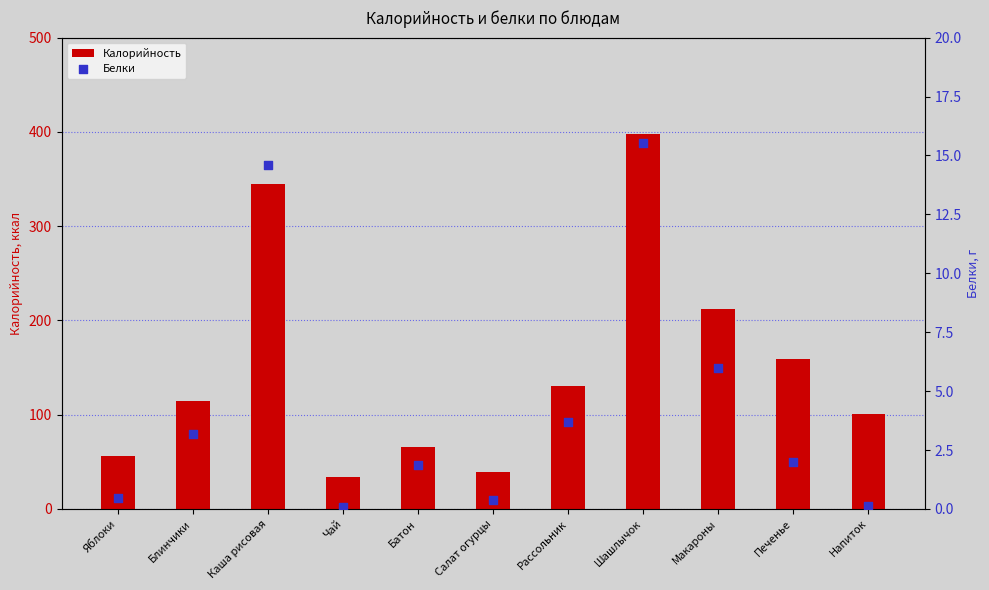

Is the value of Калорийность at Печенье greater than the value of Белки at Напиток?

Yes